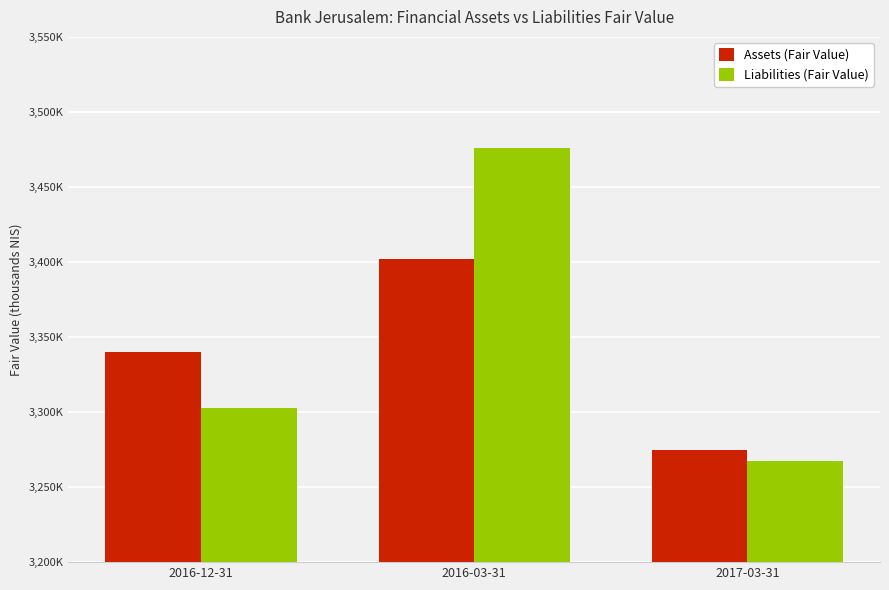

What are all the series names shown in the legend?

Assets (Fair Value), Liabilities (Fair Value)